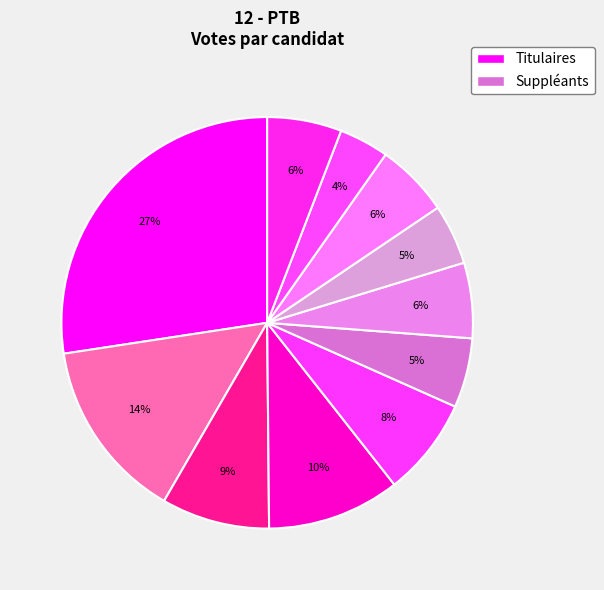

Count the number of slices in the pie.

11